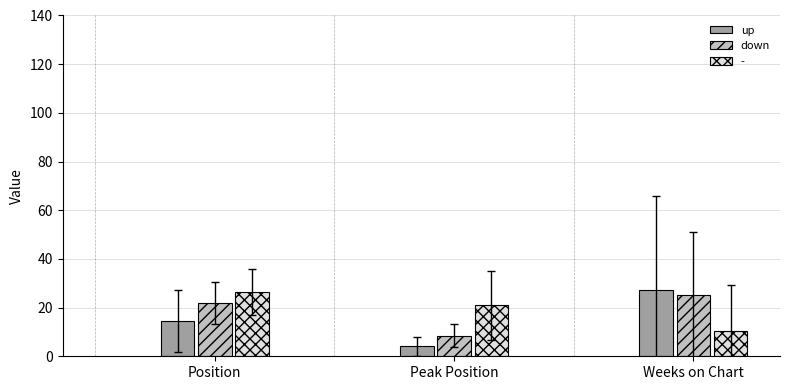

What is the label of the 2nd bar from the right?

Peak Position